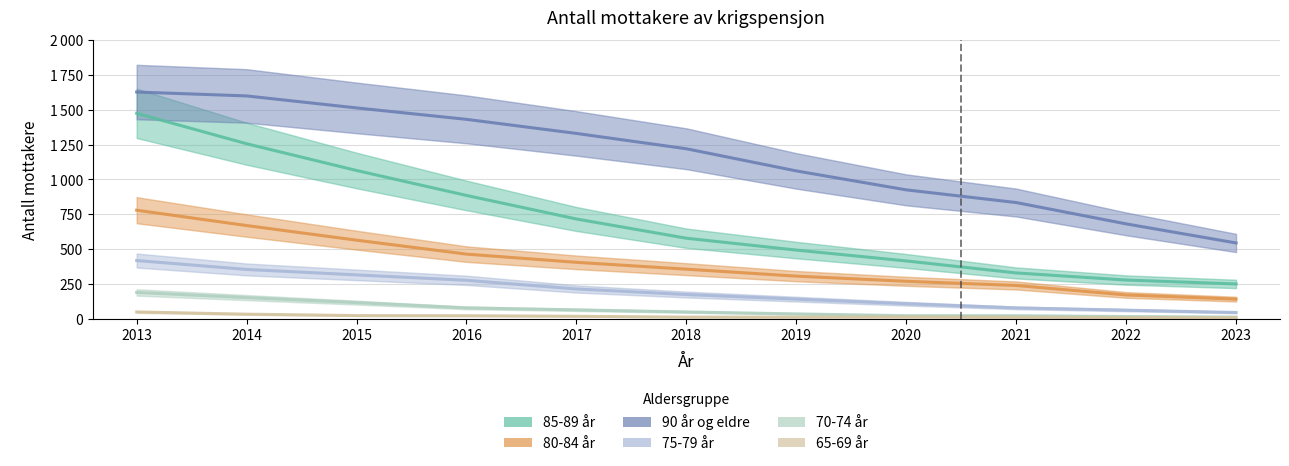

What is the difference between the highest and lowest values at 2020?

912